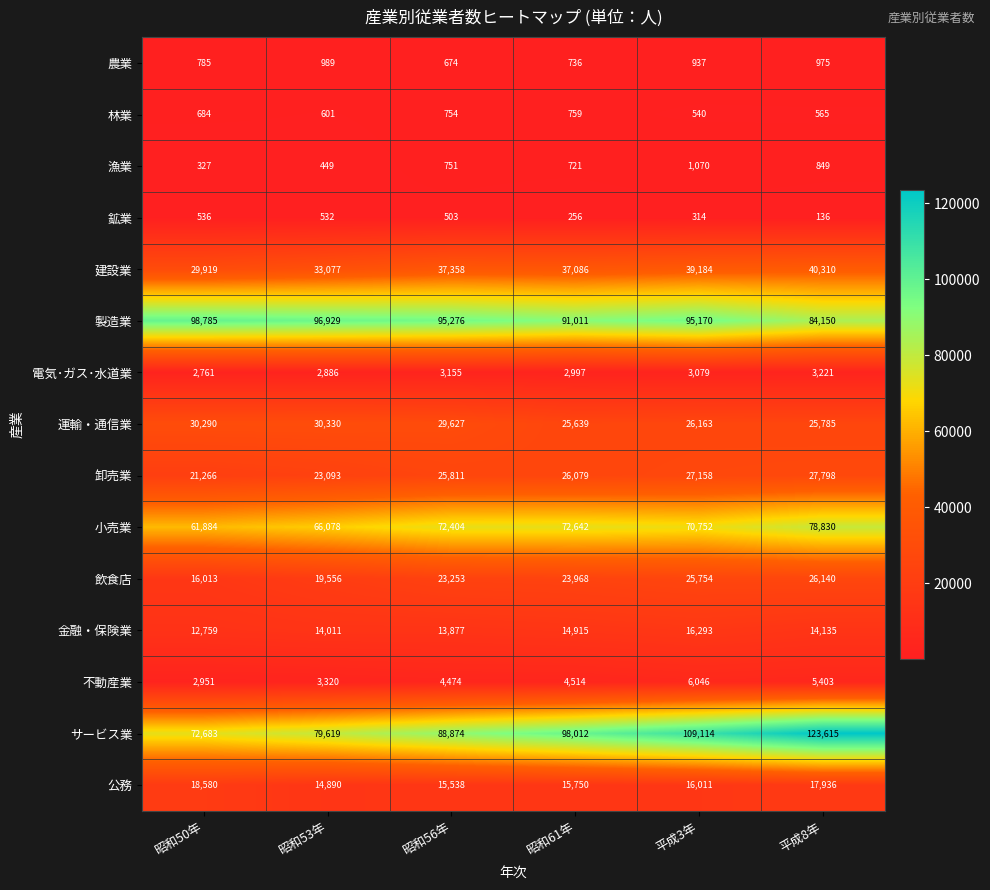

How many data points does each series have?

6